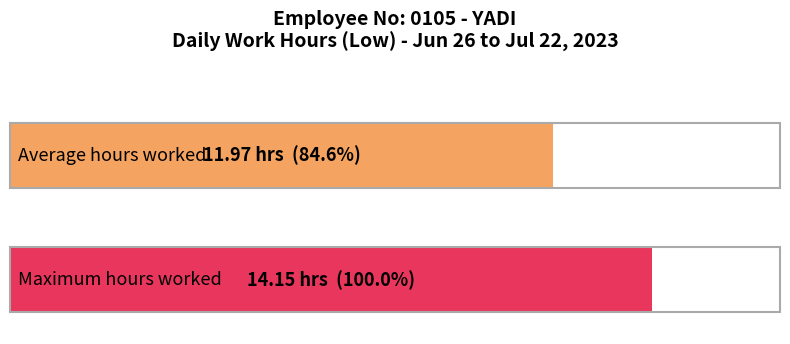

What is the greatest value displayed?

14.2